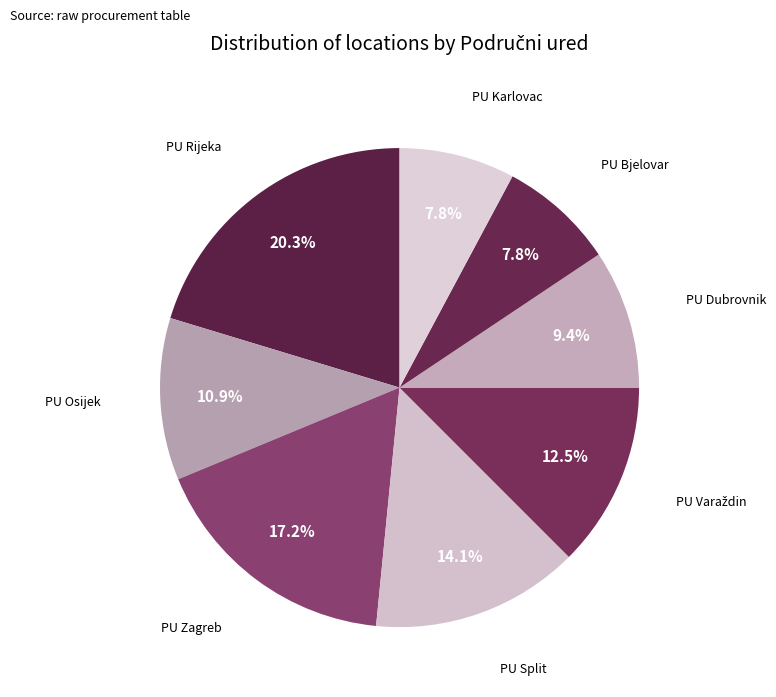

What is the smallest slice in the pie chart?

PU Bjelovar